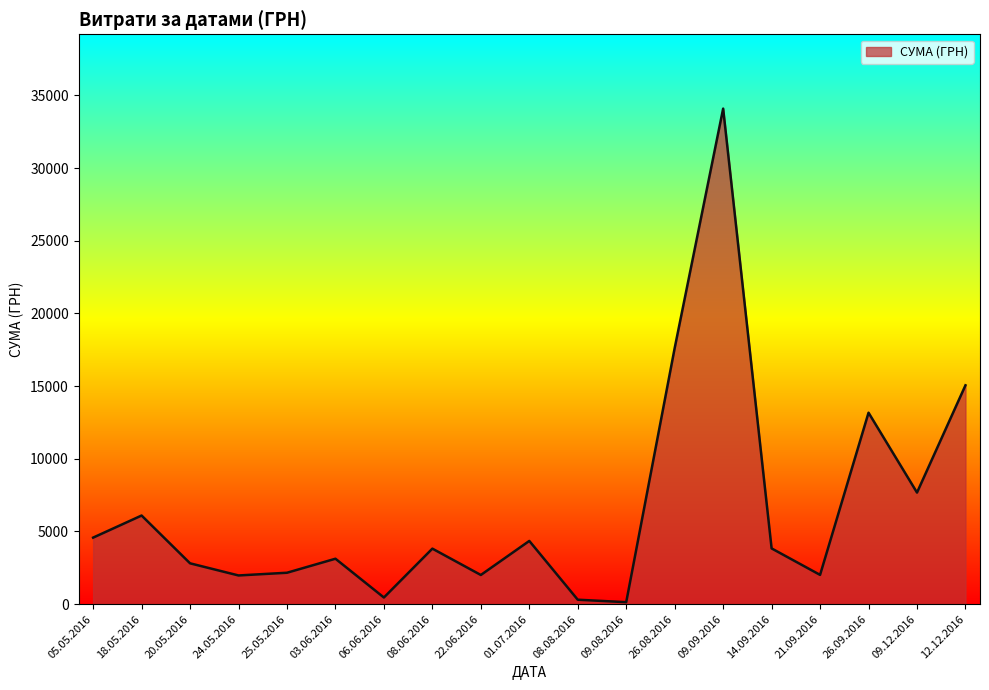

What is the ratio of the value at 12.12.2016 to the value at 08.06.2016?

3.9